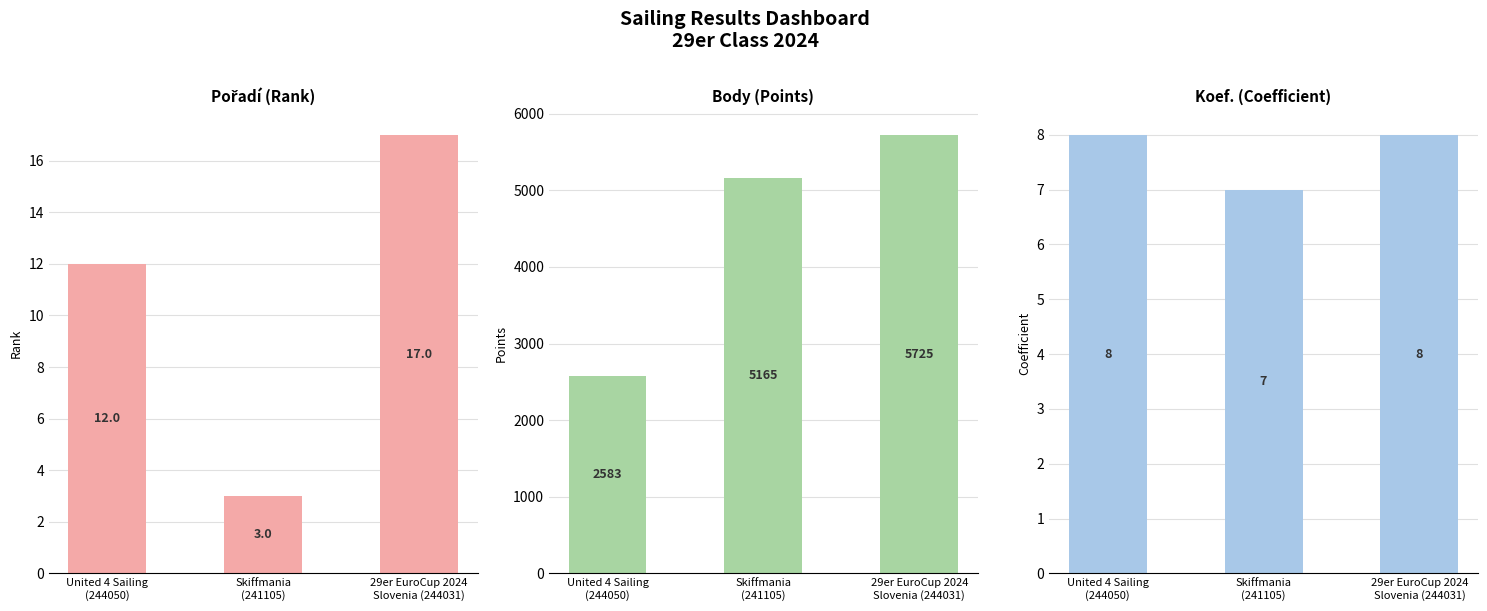

What is the total value across all series at United 4 Sailing
(244050)?

2603